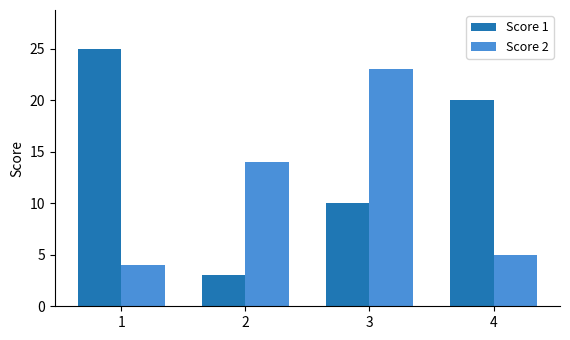

What is the difference between the second highest and second lowest values in the Score 2 series?

9